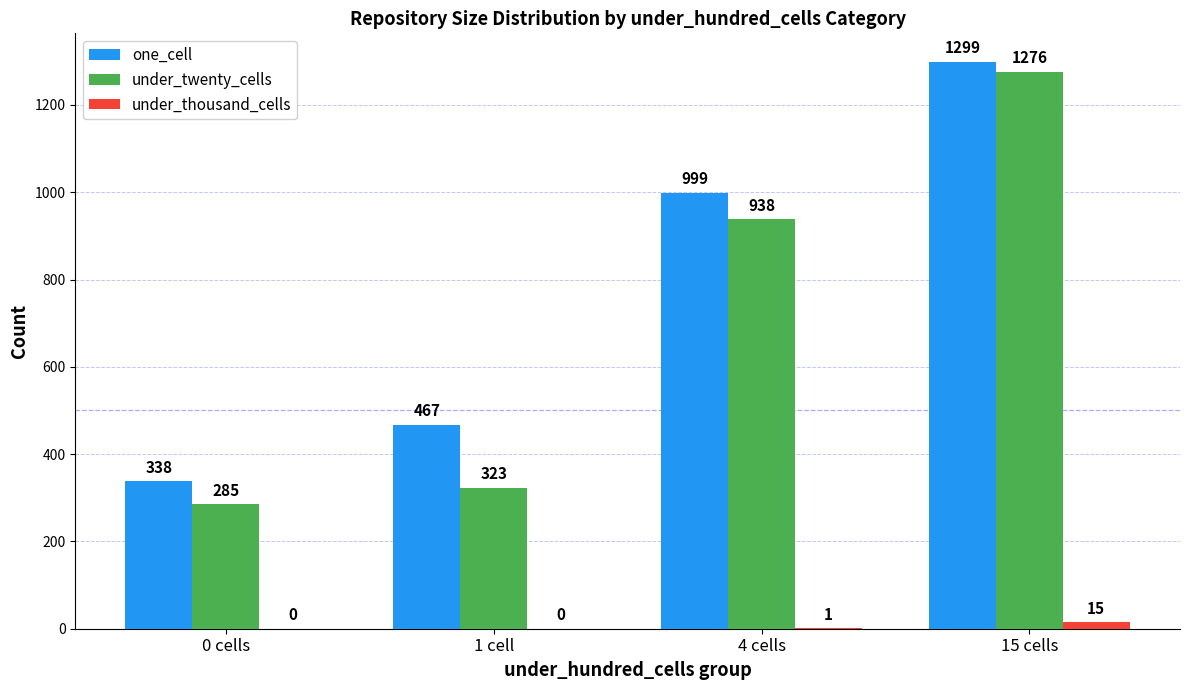

The under_twenty_cells series shows 384 at 15 cells. True or false?

False